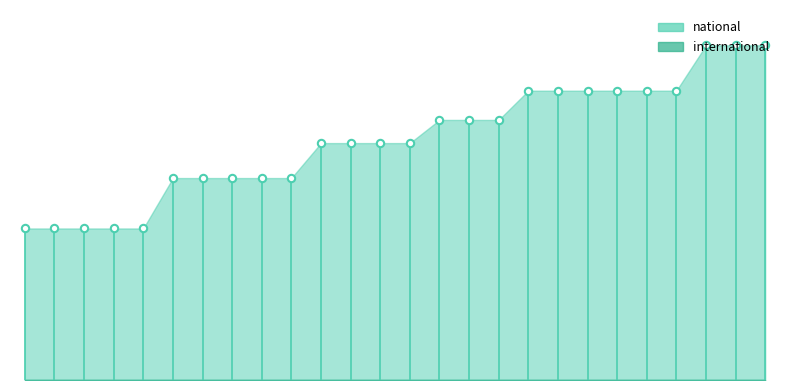

Approximately how many times larger is the value at 2019-07-01 compared to 2020-07-01?

0.9